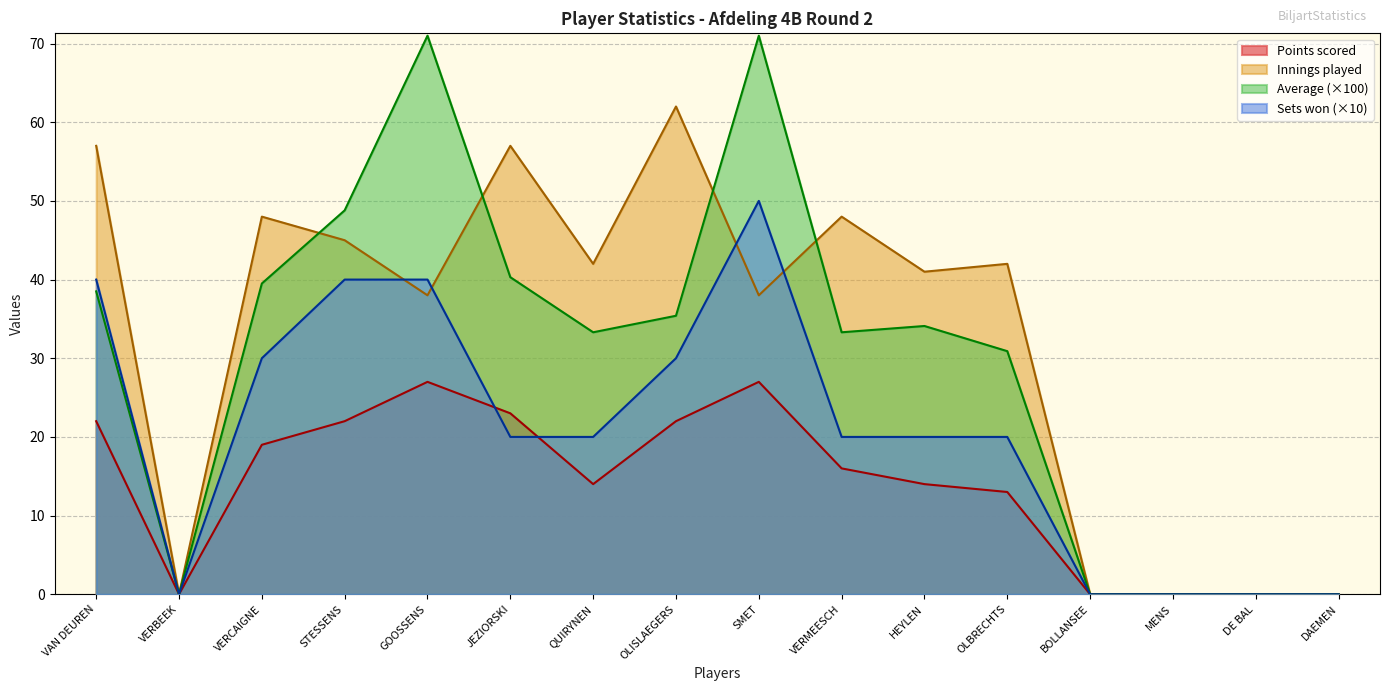

True or false: Points scored and Average intersect in this chart.

False